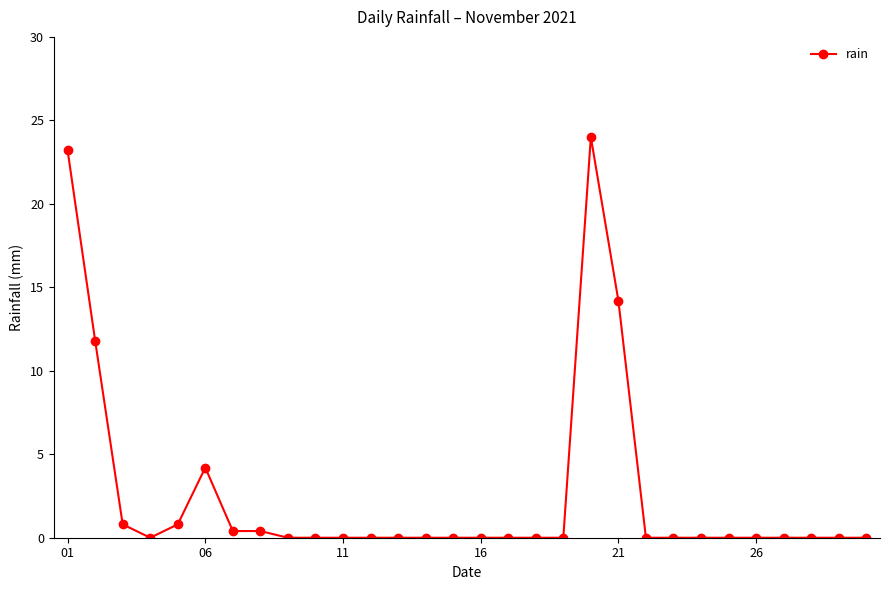

What is the greatest value displayed?

24.0